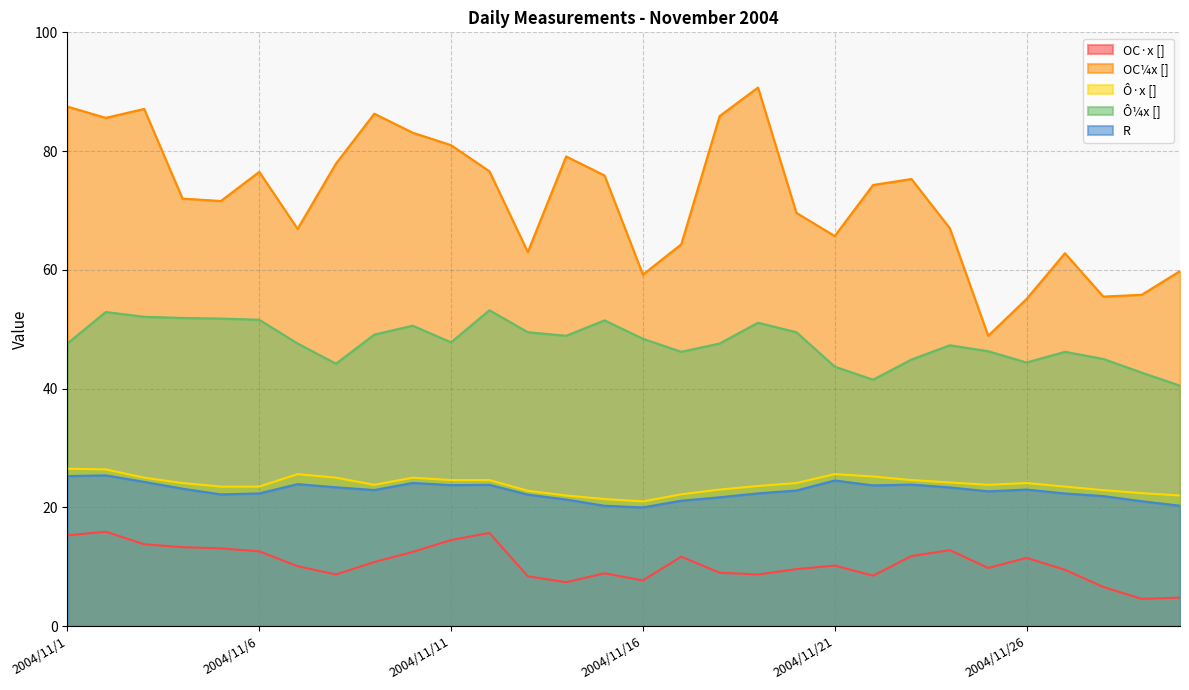

True or false: OC_quarter_x and R intersect in this chart.

False